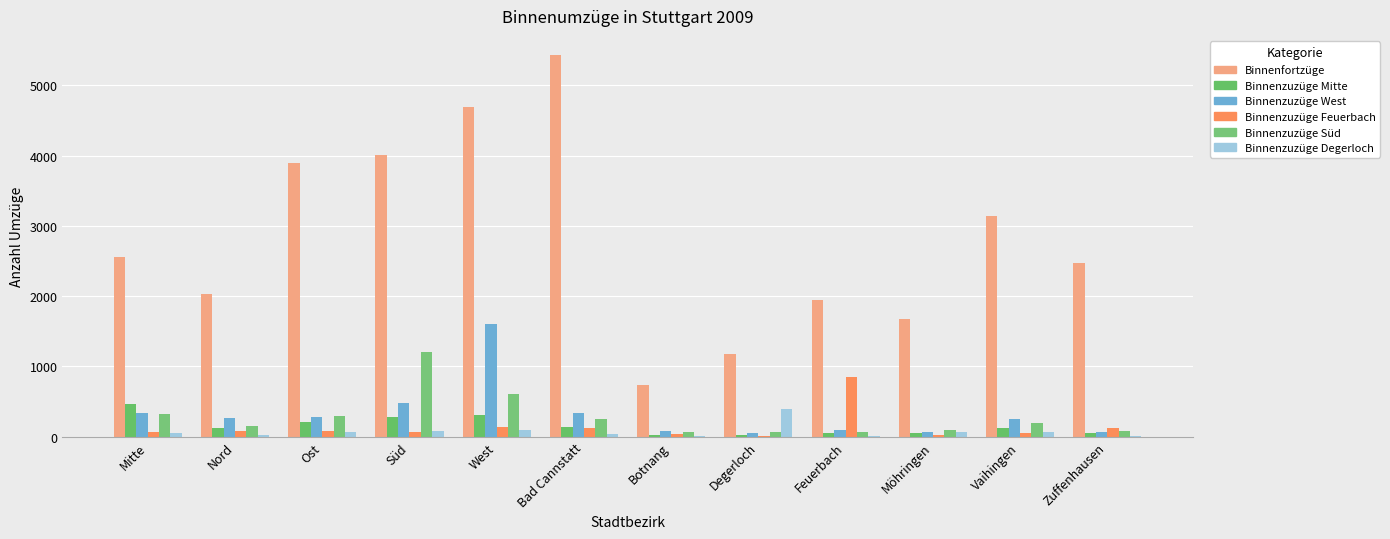

How many series are shown in this chart?

6